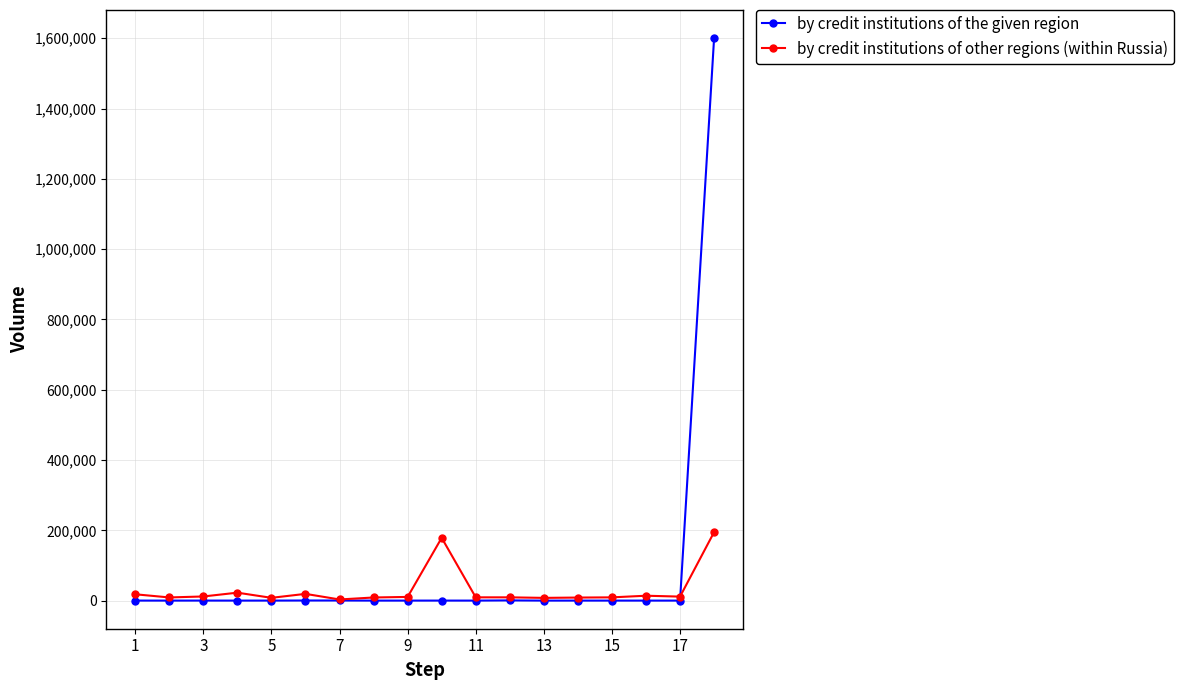

What is the greatest value displayed?

1600449